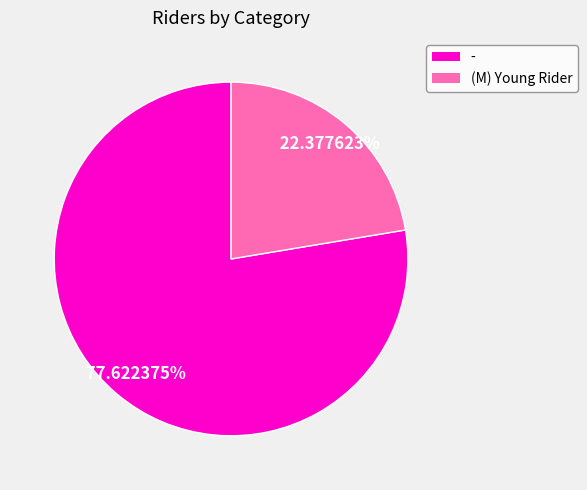

Count the number of slices in the pie.

2